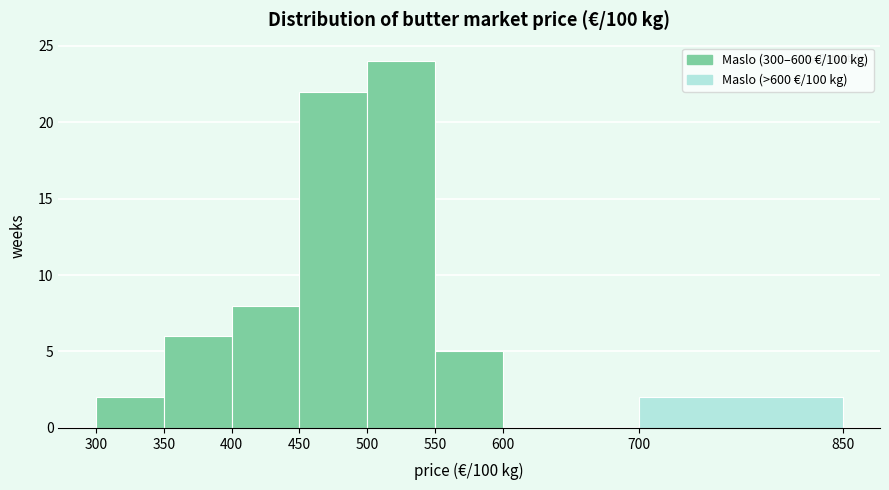

Reading left to right, transcribe this chart: for each bar, give the range it covers on the x-axis and its height. The values are not printed on the chart, so give them approximately, as read against the axis.

300 to 350: 2
350 to 400: 6
400 to 450: 8
450 to 500: 22
500 to 550: 24
550 to 600: 5
600 to 700: 0
700 to 850: 2